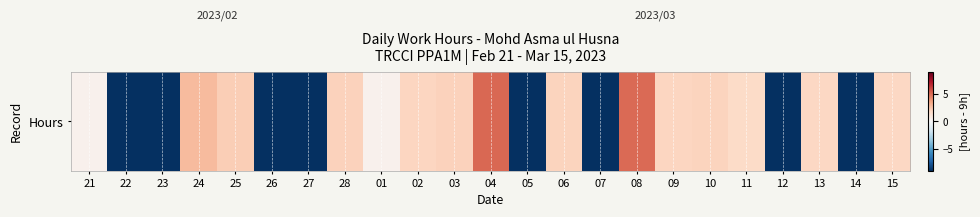

What is the average value?

-1.7